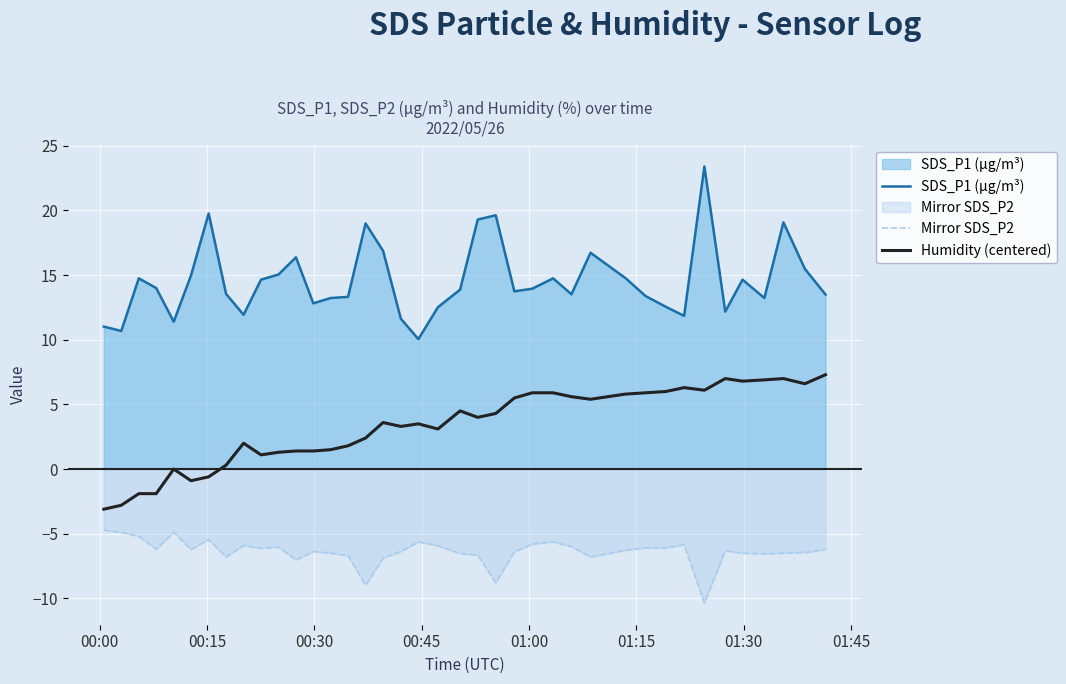

True or false: SDS_P1 (µg/m³) and Humidity (centered) intersect in this chart.

False